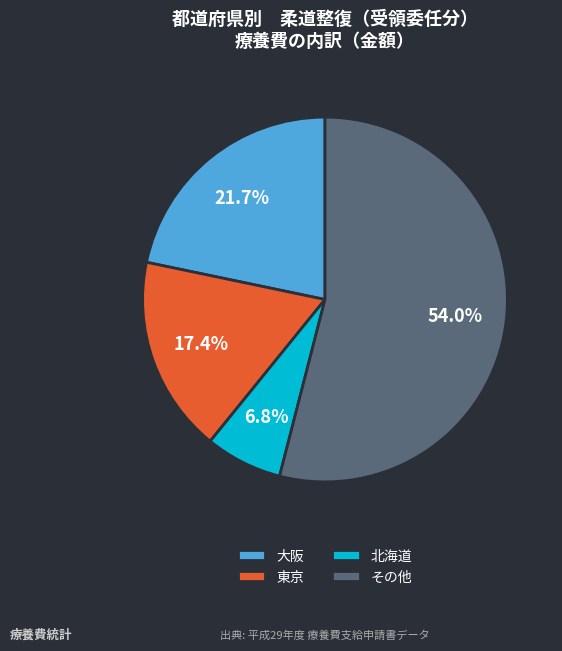

To the nearest percent, what is the difference between the largest and smallest slice percentages?

47%